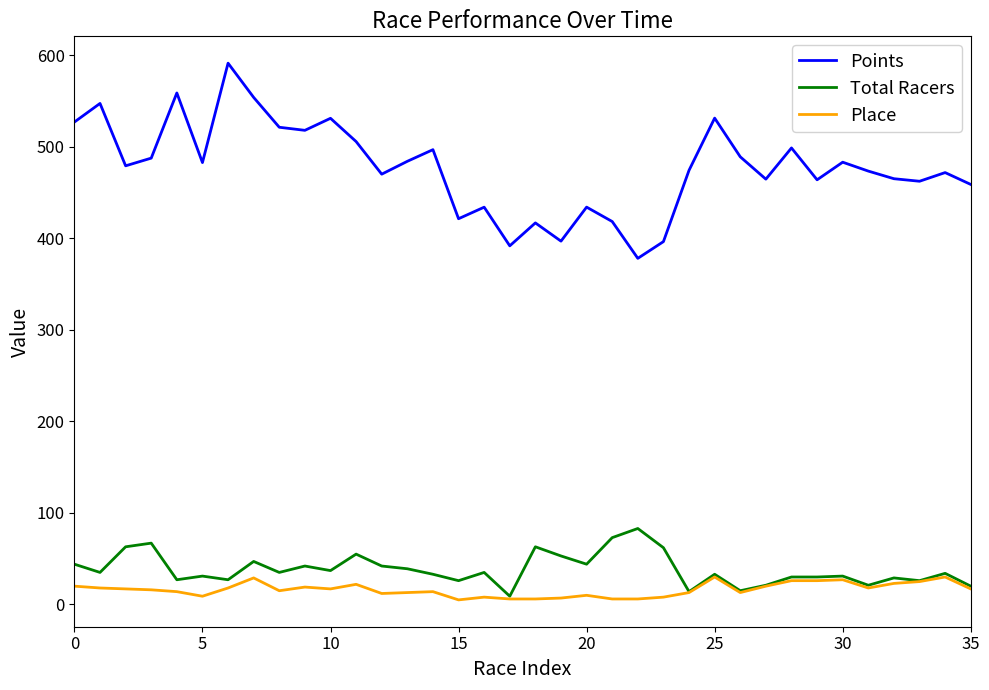

Which series has the largest total across all categories?

Points